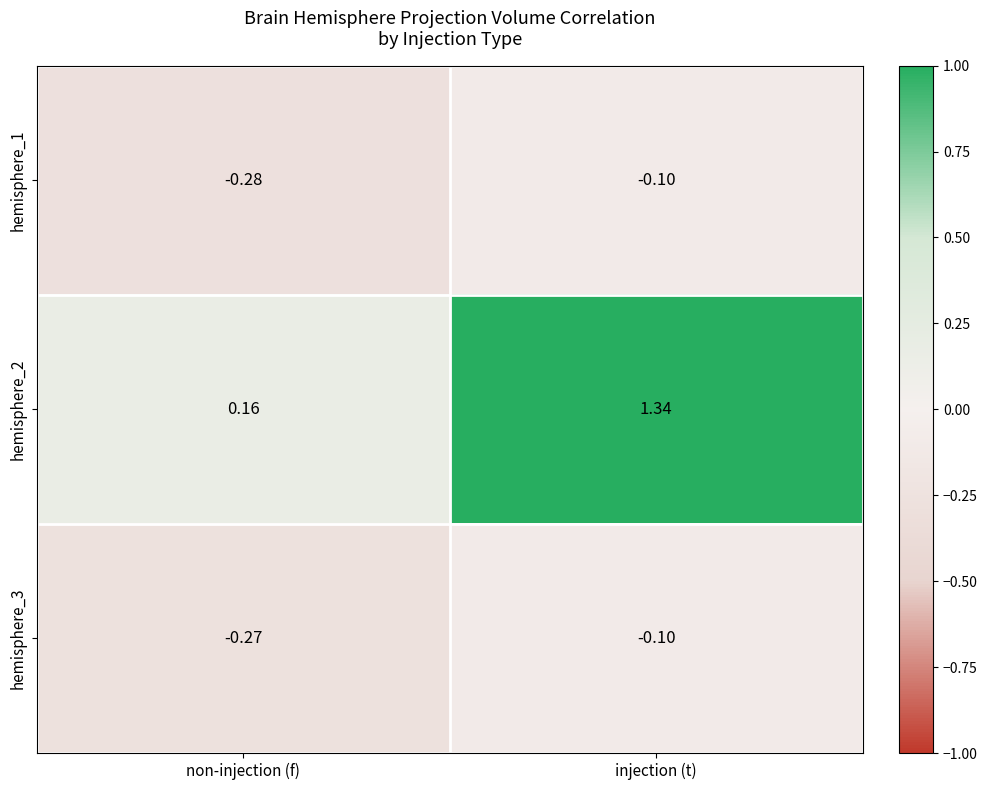

At which category is the sum across all series the highest?

injection (t)